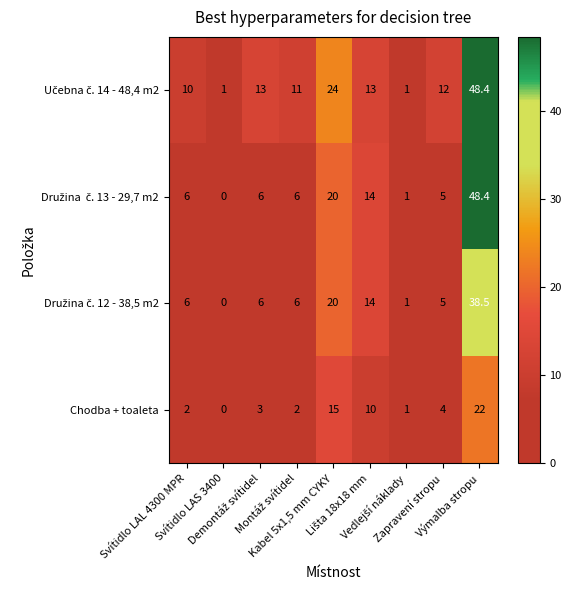

What is the maximum value shown in the chart?

48.4